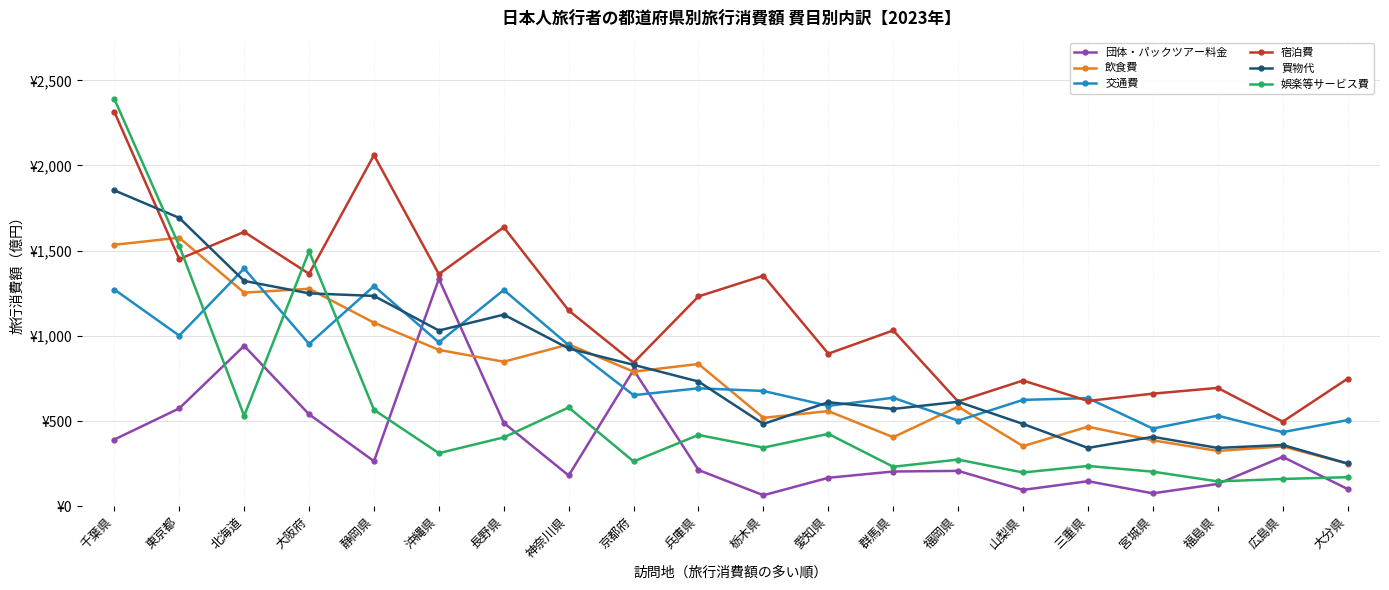

Is it true that 宿泊費 equals 496.0 at 広島県?

True